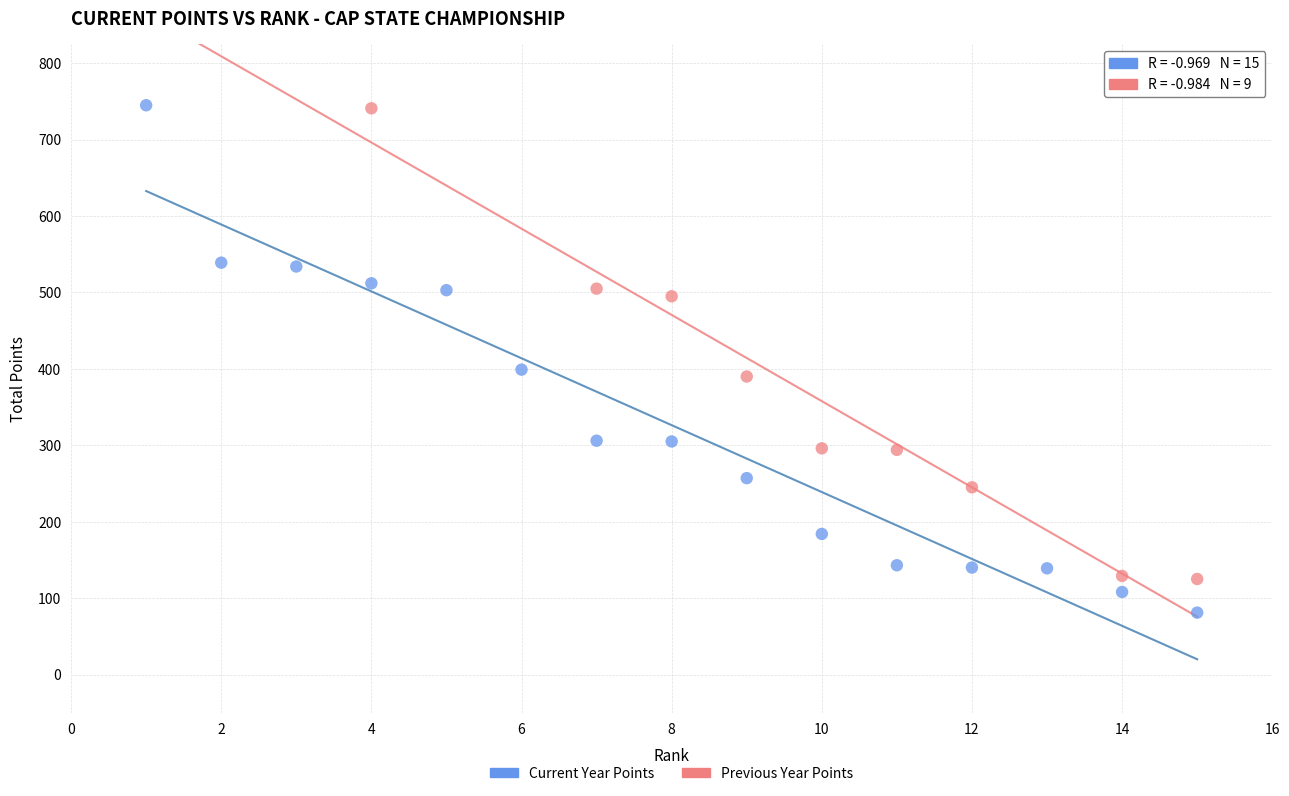

Which series has the largest Y range (max minus min)?

Current Year Points